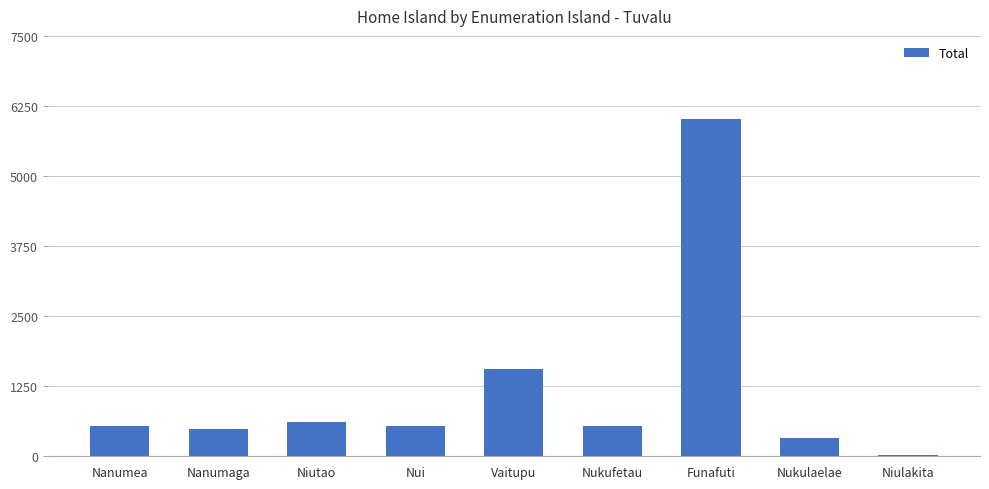

What is the change in value from Nanumaga to Niutao?

+125